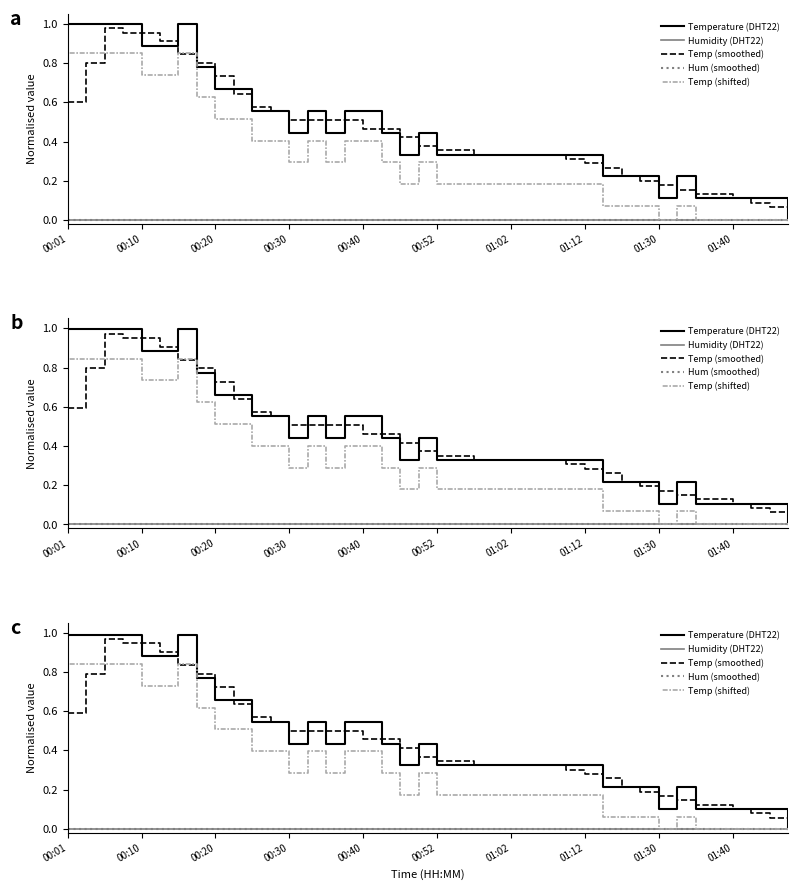

How many values in the Temperature (DHT22) series exceed 0?

39